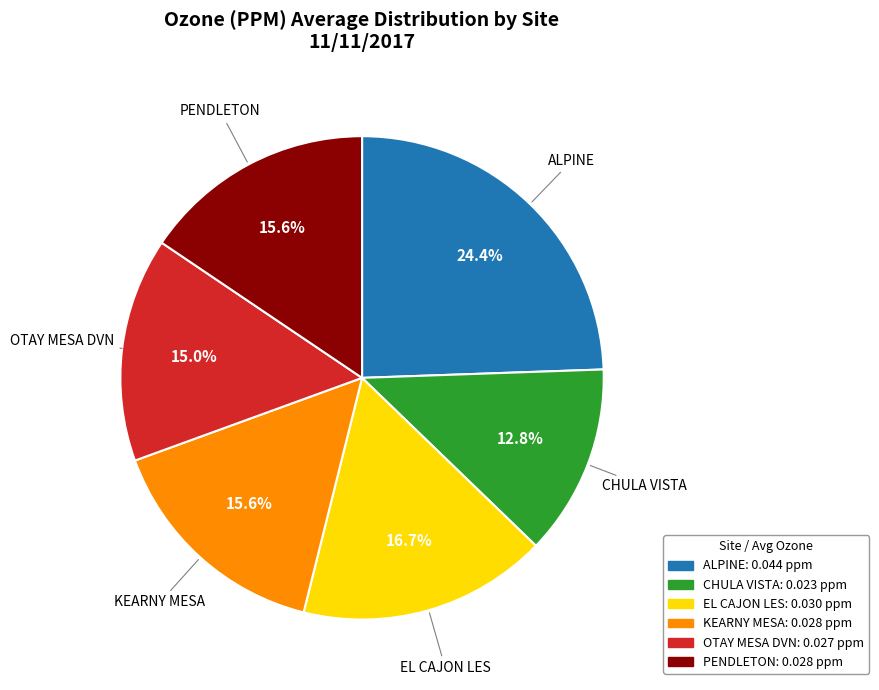

What is the largest slice in the pie chart?

ALPINE